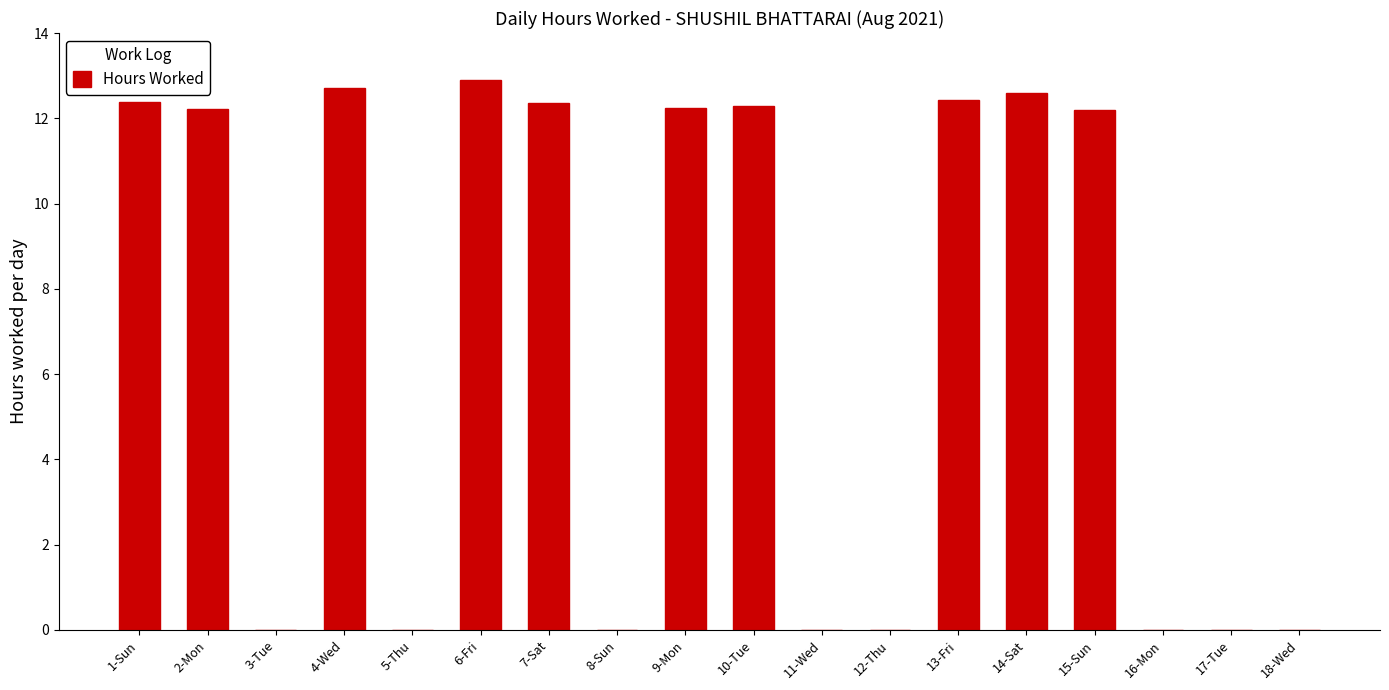

Is it true that the value at 9-Mon is 12.2?

True